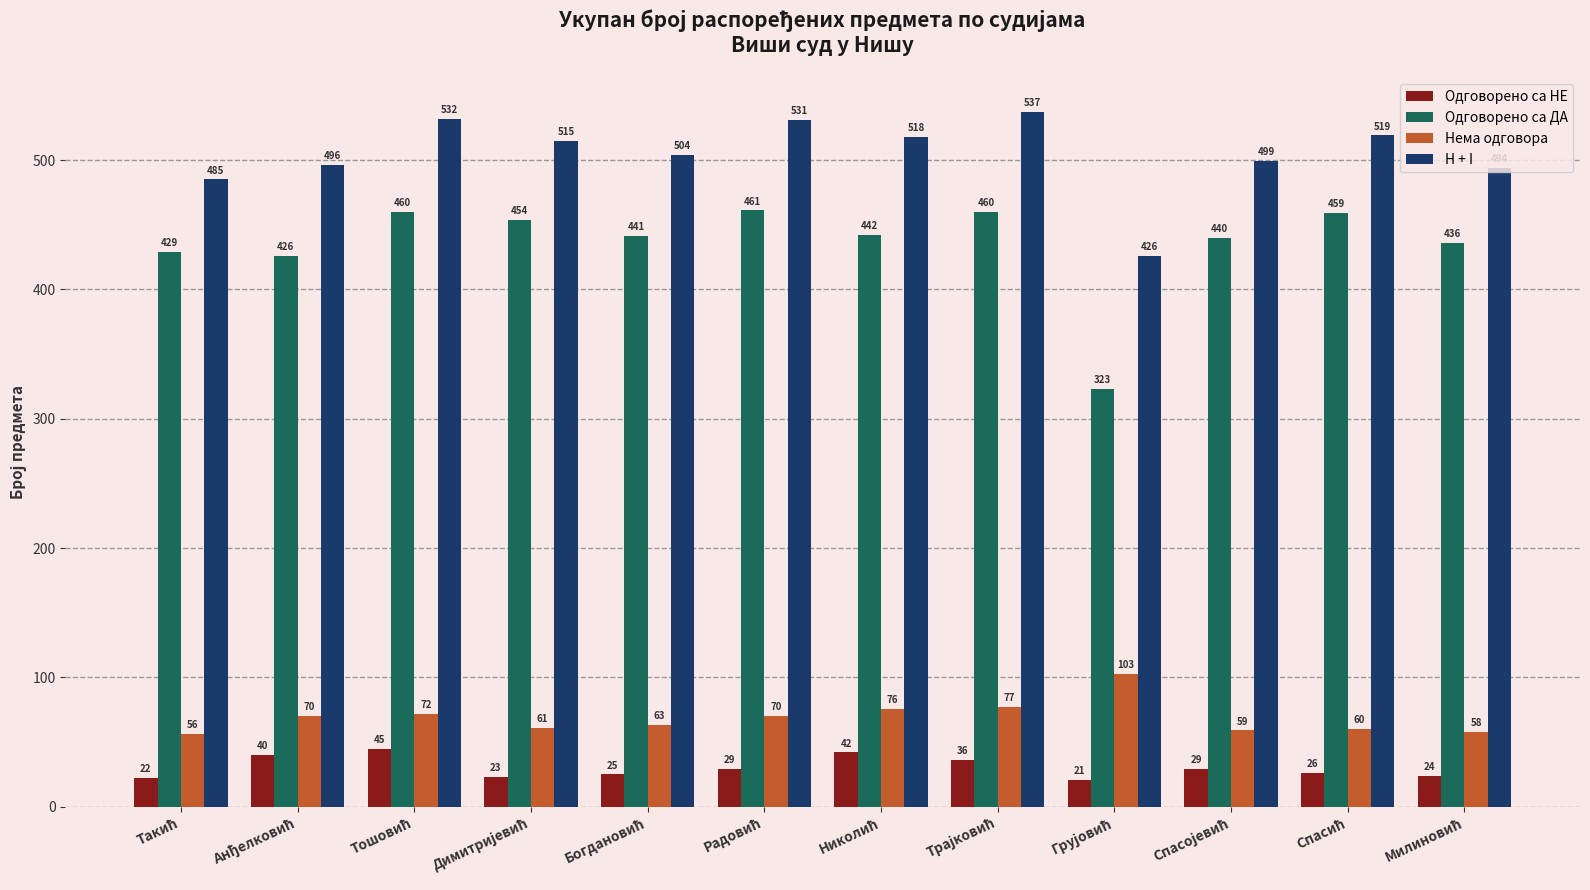

How many distinct data groups are displayed?

4